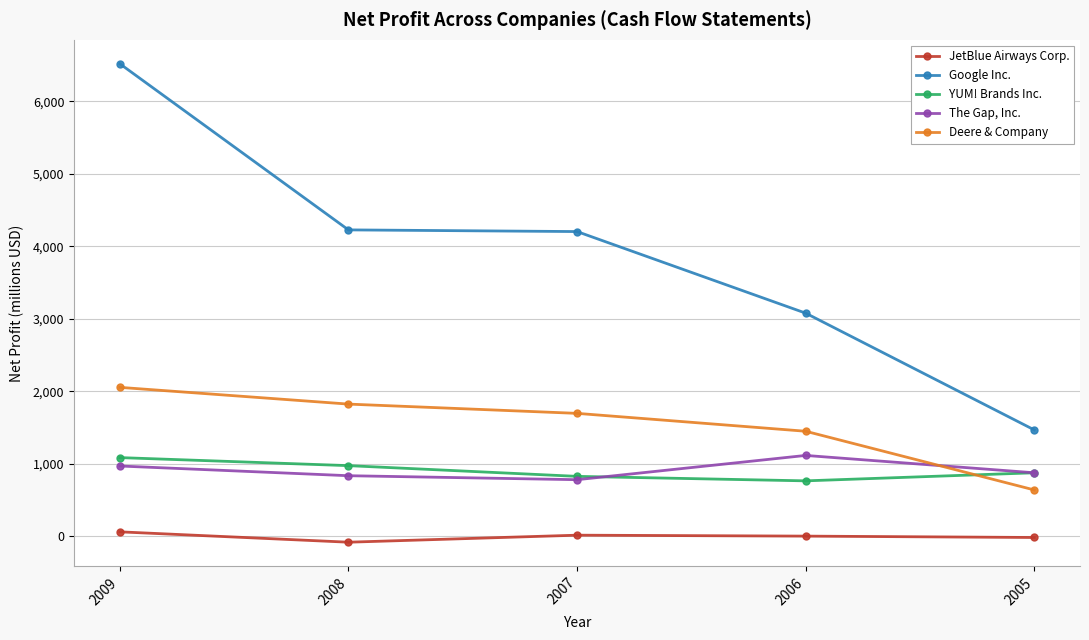

Where is Google Inc. nearest to the value 3992?

2007